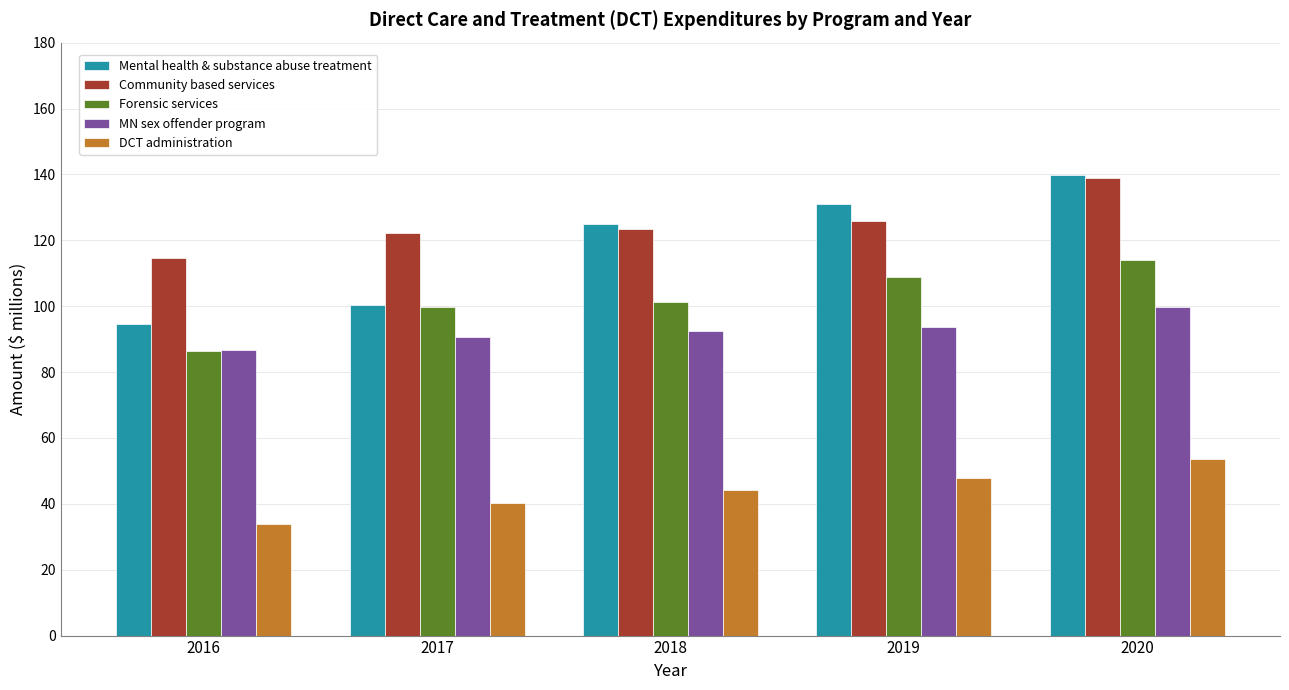

What is the difference between the maximum and minimum values in the DCT administration series?

19.8